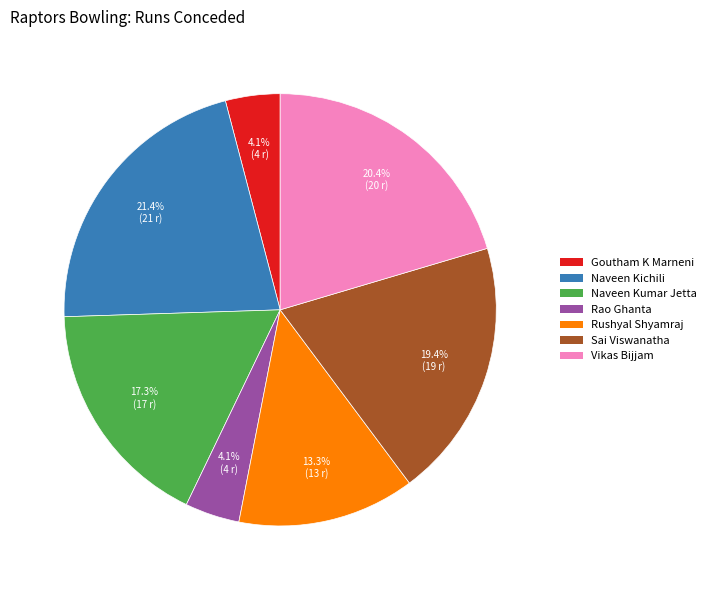

Between Rushyal Shyamraj and Vikas Bijjam, which is larger?

Vikas Bijjam